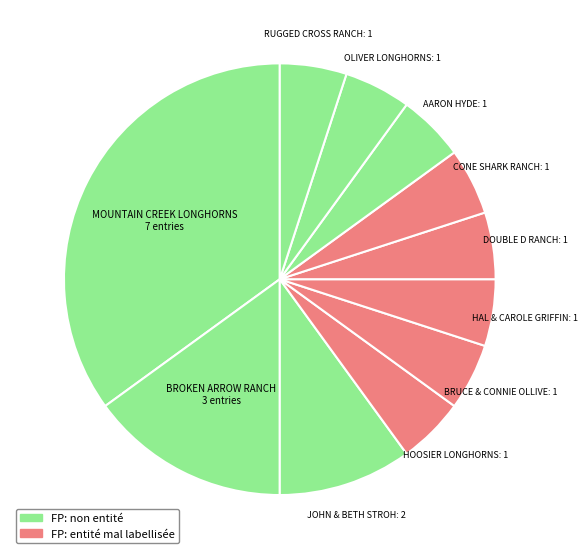

What is the largest slice in the pie chart?

MOUNTAIN CREEK LONGHORNS